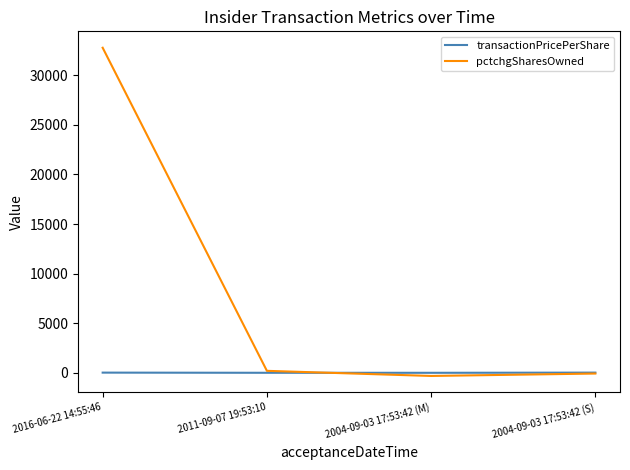

What is the sum of the pctchgSharesOwned values at 2011-09-07 19:53:10 and 2016-06-22 14:55:46?

32967.0